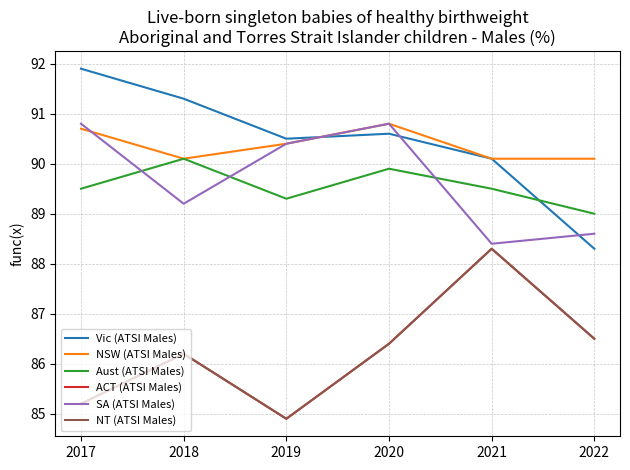

Is this an area chart (filled region under the line)?

No